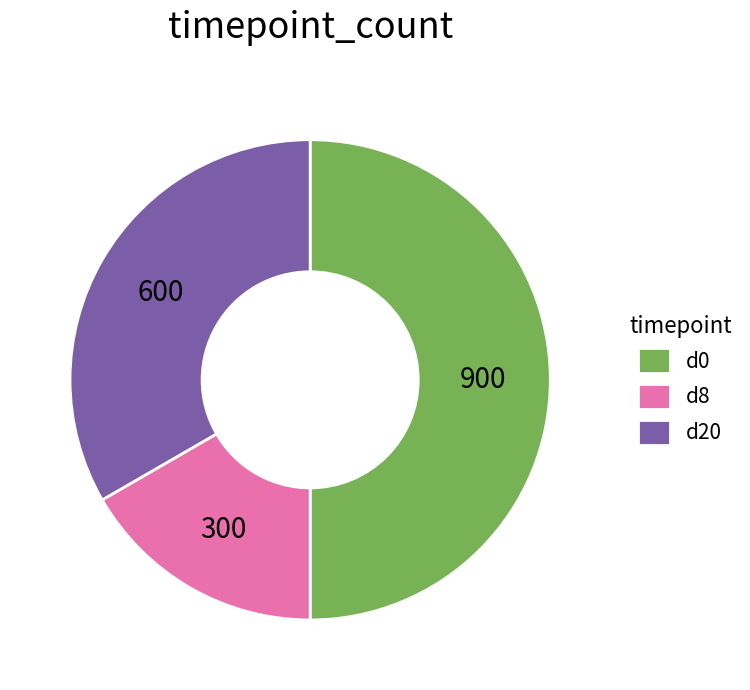

Between d8 and d20, which is larger?

d20